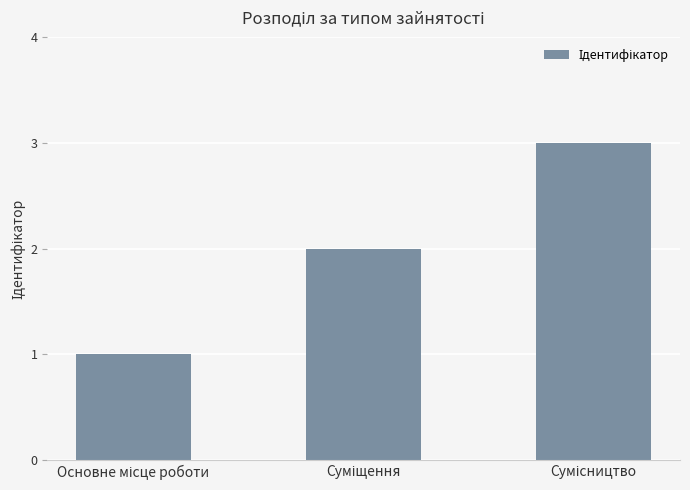

What is the sum of all values?

6